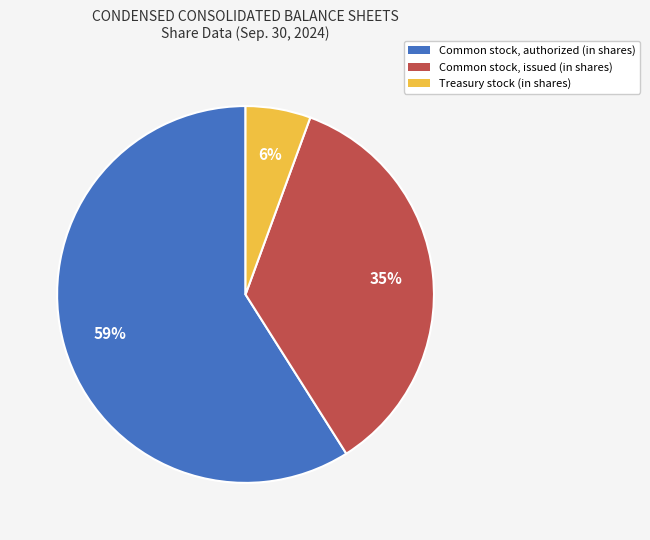

Rank the categories by value from lowest to highest.

Treasury stock (in shares), Common stock, issued (in shares), Common stock, authorized (in shares)